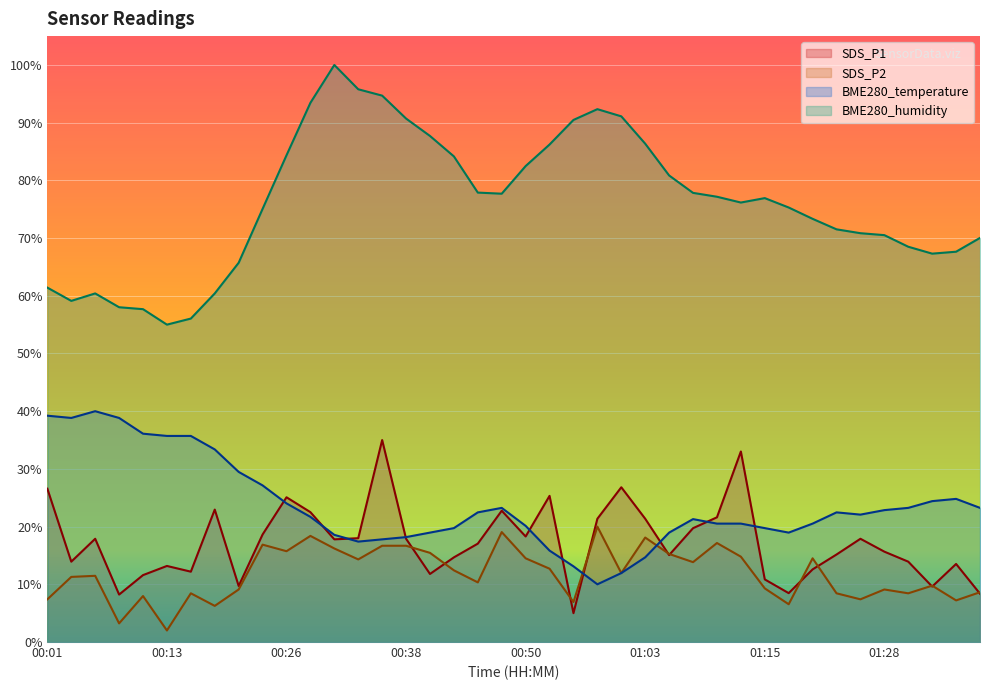

What is the minimum value shown in the chart?

2.0